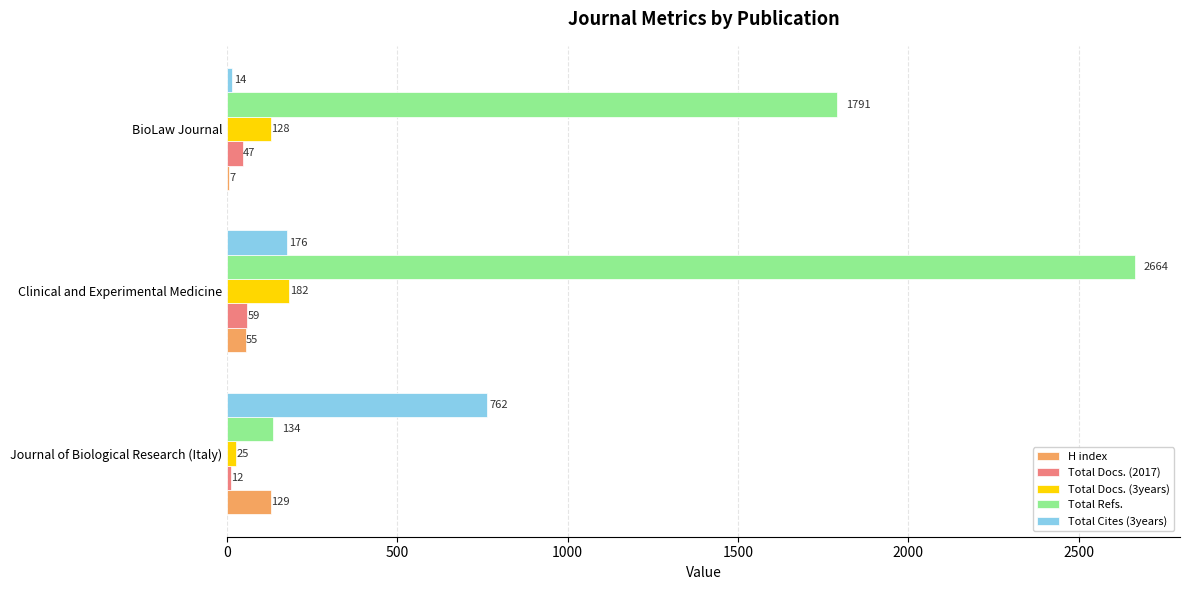

What is the maximum value shown in the chart?

2664